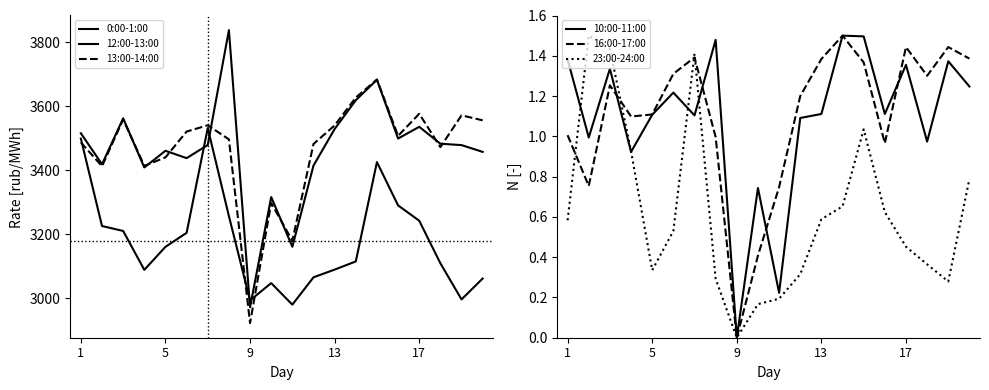

Is this an area chart (filled region under the line)?

No